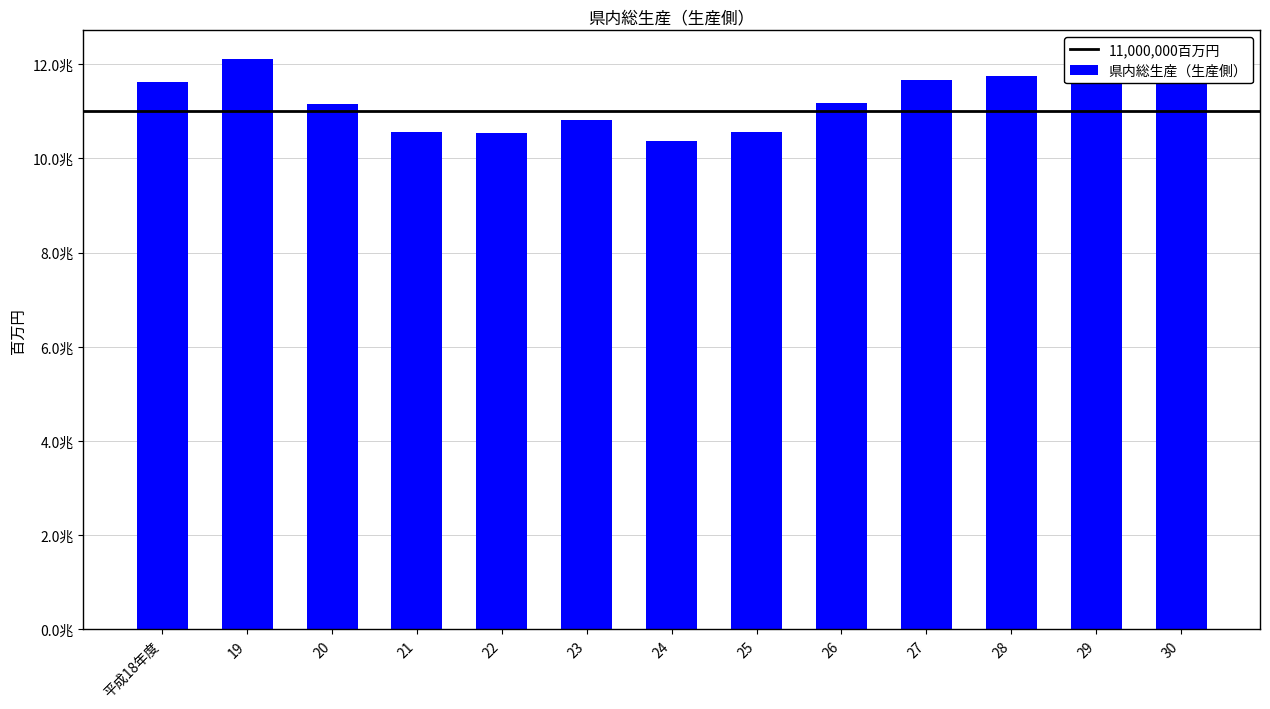

Are the bars horizontal?

No